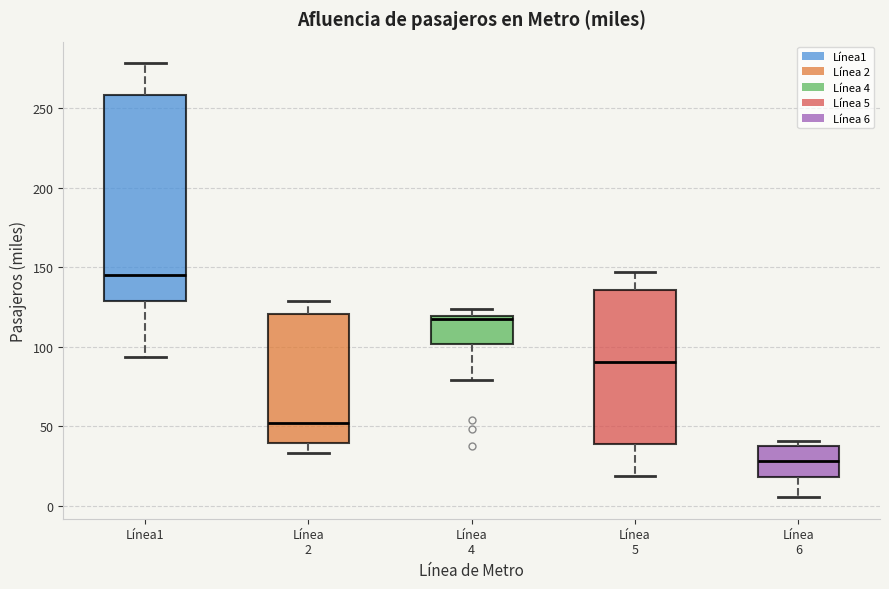

Reading left to right, read every box against the y-axis: the position of its median line, the range the box covers, and the ends of its whiskers. The values are not printed on the chart, so give them approximately, as read against the axis.

Línea1: median 145, box 130 to 260, whiskers 95 to 280
Línea 2: median 50, box 40 to 120, whiskers 35 to 130
Línea 4: median 115, box 100 to 120, whiskers 80 to 125
Línea 5: median 90, box 40 to 135, whiskers 20 to 145
Línea 6: median 30, box 20 to 40, whiskers 5 to 40 (just above the box's upper edge)